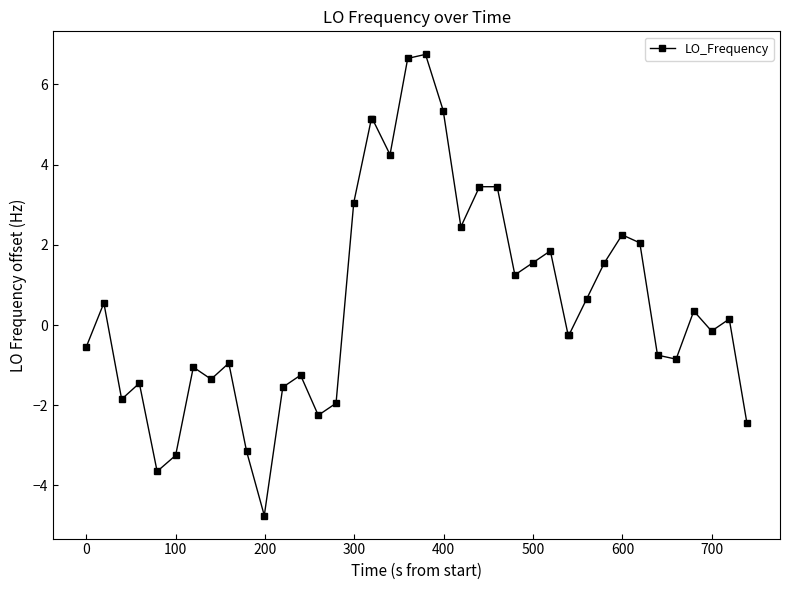

Is this an area chart (filled region under the line)?

No